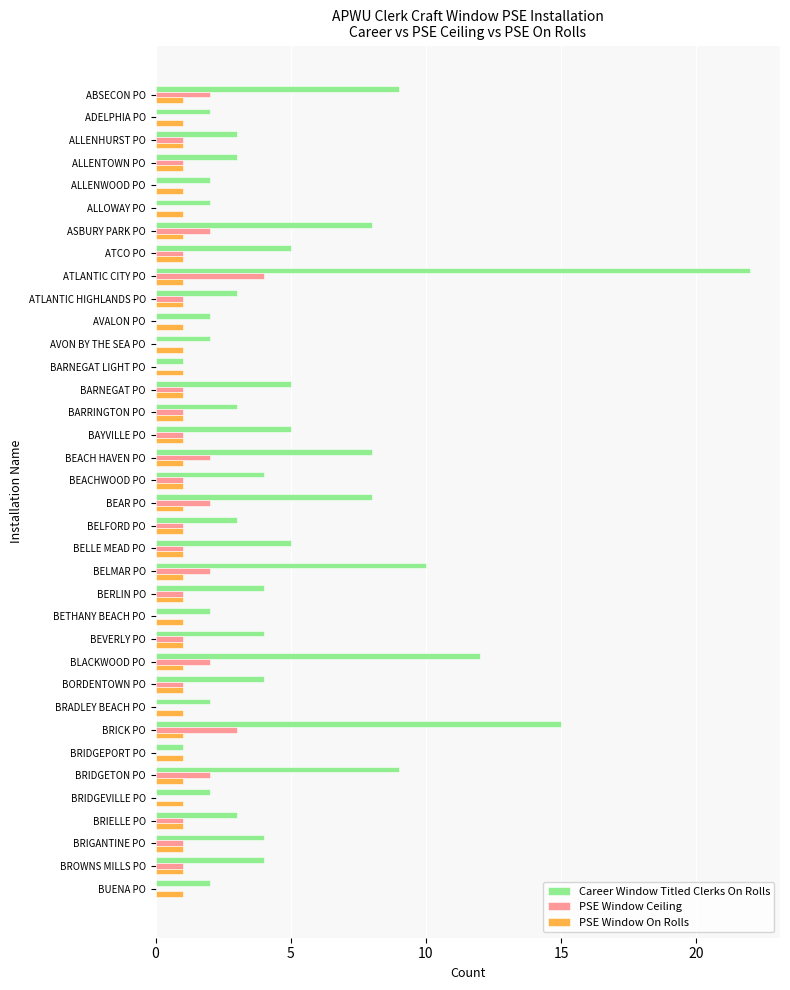

What is the greatest value displayed?

22